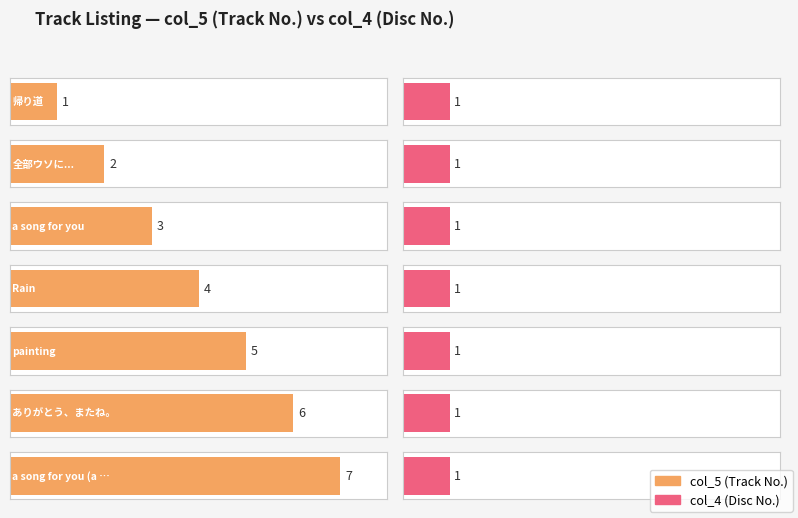

Reading right to left, what are all the values shown in this chart?

col_5: a song for you (a capella ver.)=7	ありがとう、またね。=6	painting=5	Rain=4	a song for you=3	全部ウソに...=2	帰り道=1
col_4: a song for you (a capella ver.)=1	ありがとう、またね。=1	painting=1	Rain=1	a song for you=1	全部ウソに...=1	帰り道=1